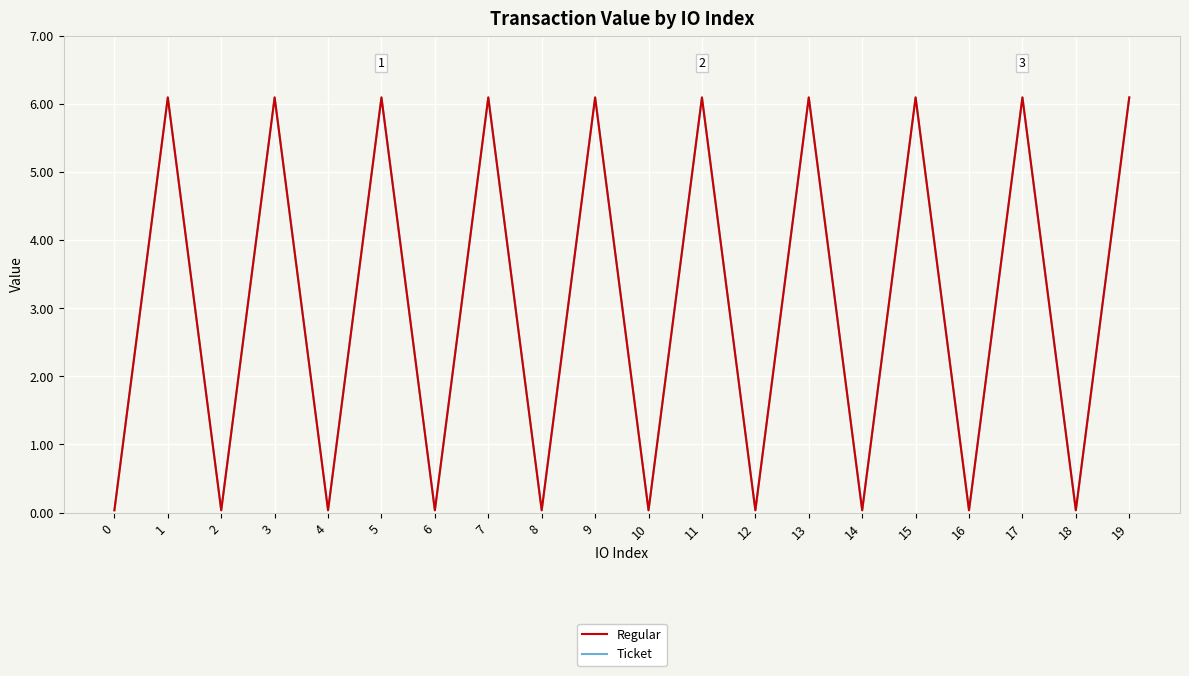

Which series changed the most between 0 and 1?

Regular